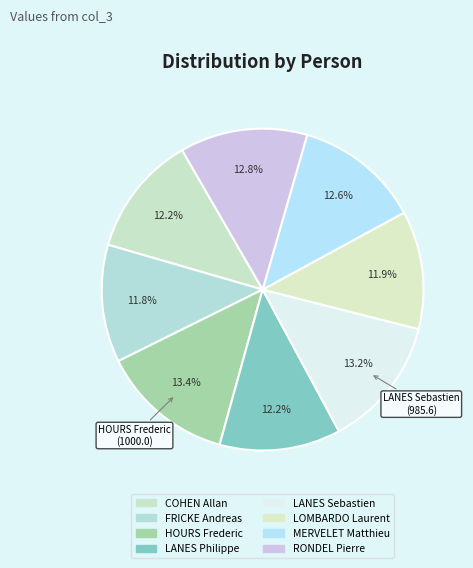

Is there a majority slice in this chart?

No